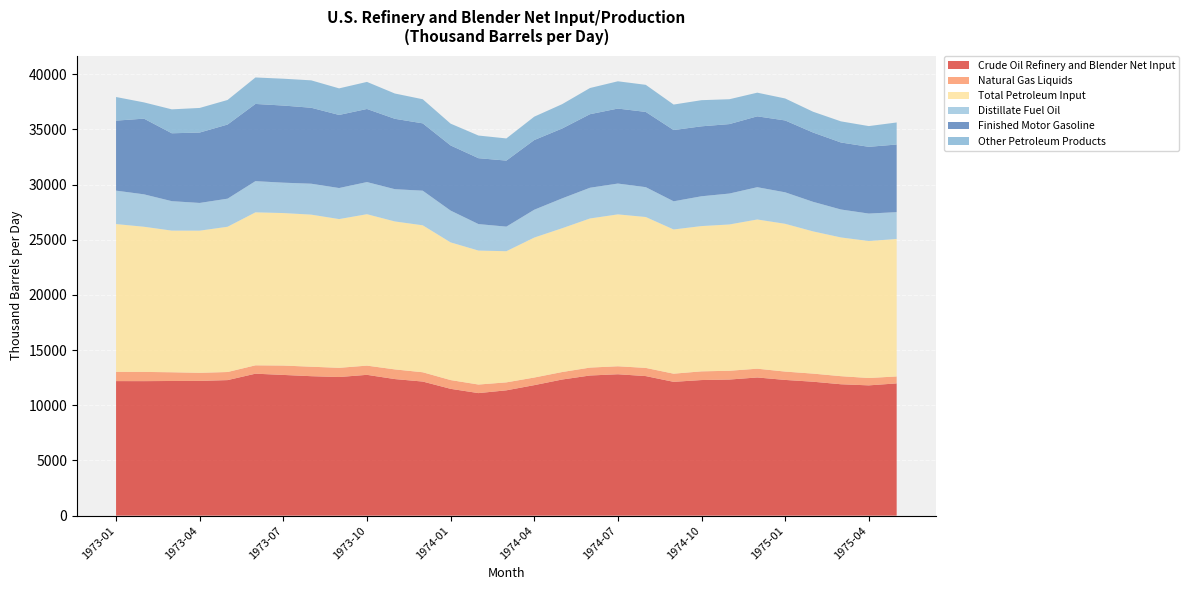

Reading left to right, list all the values displayed in this chart.

Crude Oil Refinery and Blender Net Input: 1973-01=12190.4	1973-02=12187.3	1973-03=12200.7	1973-04=12208.0	1973-05=12280.7	1973-06=12862.3	1973-07=12749.5	1973-08=12635.5	1973-09=12559.6	1973-10=12757.8	1973-11=12374.1	1973-12=12149.6	1974-01=11490.5	1974-02=11102.2	1974-03=11355.1	1974-04=11823.0	1974-05=12333.3	1974-06=12697.1	1974-07=12811.0	1974-08=12644.5	1974-09=12123.7	1974-10=12285.6	1974-11=12331.6	1974-12=12518.8	1975-01=12296.5	1975-02=12134.9	1975-03=11905.0	1975-04=11803.5	1975-05=11983.3
Natural Gas Liquids: 1973-01=839.1	1973-02=835.5	1973-03=790.2	1973-04=732.7	1973-05=733.0	1973-06=756.6	1973-07=849.0	1973-08=858.1	1973-09=833.1	1973-10=834.9	1973-11=876.3	1973-12=841.8	1974-01=793.8	1974-02=776.8	1974-03=720.0	1974-04=690.4	1974-05=678.4	1974-06=717.5	1974-07=722.9	1974-08=741.6	1974-09=738.3	1974-10=787.7	1974-11=794.8	1974-12=795.5	1975-01=756.2	1975-02=734.0	1975-03=731.0	1975-04=667.3	1975-05=628.2
Total Petroleum Input: 1973-01=13388.5	1973-02=13151.6	1973-03=12833.4	1973-04=12879.9	1973-05=13160.2	1973-06=13861.5	1973-07=13816.6	1973-08=13778.8	1973-09=13476.9	1973-10=13718.1	1973-11=13404.3	1973-12=13314.0	1974-01=12474.7	1974-02=12137.0	1974-03=11882.5	1974-04=12680.1	1974-05=13027.5	1974-06=13510.1	1974-07=13761.1	1974-08=13670.2	1974-09=13066.3	1974-10=13162.2	1974-11=13254.3	1974-12=13518.3	1975-01=13388.5	1975-02=12886.0	1975-03=12569.6	1975-04=12410.8	1975-05=12454.0
Distillate Fuel Oil: 1973-01=3027.8	1973-02=2937.2	1973-03=2667.1	1973-04=2510.2	1973-05=2543.9	1973-06=2825.3	1973-07=2751.6	1973-08=2801.3	1973-09=2812.6	1973-10=2910.6	1973-11=2922.4	1973-12=3136.0	1974-01=2880.2	1974-02=2398.8	1974-03=2226.3	1974-04=2521.8	1974-05=2704.5	1974-06=2782.8	1974-07=2791.8	1974-08=2704.9	1974-09=2551.5	1974-10=2699.9	1974-11=2800.6	1974-12=2924.5	1975-01=2852.2	1975-02=2678.8	1975-03=2531.6	1975-04=2486.5	1975-05=2431.2
Finished Motor Gasoline: 1973-01=6341.0	1973-02=6855.0	1973-03=6149.9	1973-04=6377.2	1973-05=6714.4	1973-06=6993.1	1973-07=6986.2	1973-08=6879.9	1973-09=6619.3	1973-10=6620.9	1973-11=6375.3	1973-12=6099.0	1974-01=5900.0	1974-02=5969.3	1974-03=5982.0	1974-04=6311.0	1974-05=6328.6	1974-06=6663.1	1974-07=6792.7	1974-08=6814.8	1974-09=6453.0	1974-10=6336.4	1974-11=6291.7	1974-12=6419.3	1975-01=6508.6	1975-02=6276.0	1975-03=6069.9	1975-04=6045.9	1975-05=6126.4
Other Petroleum Products: 1973-01=2140.3	1973-02=1473.9	1973-03=2168.3	1973-04=2228.7	1973-05=2226.7	1973-06=2398.1	1973-07=2432.4	1973-08=2483.0	1973-09=2408.5	1973-10=2453.3	1973-11=2291.9	1973-12=2184.5	1974-01=1975.5	1974-02=2052.5	1974-03=2008.2	1974-04=2119.6	1974-05=2206.4	1974-06=2371.9	1974-07=2471.7	1974-08=2454.9	1974-09=2311.2	1974-10=2368.7	1974-11=2253.7	1974-12=2144.1	1975-01=1993.2	1975-02=1885.2	1975-03=1913.9	1975-04=1878.7	1975-05=1997.6